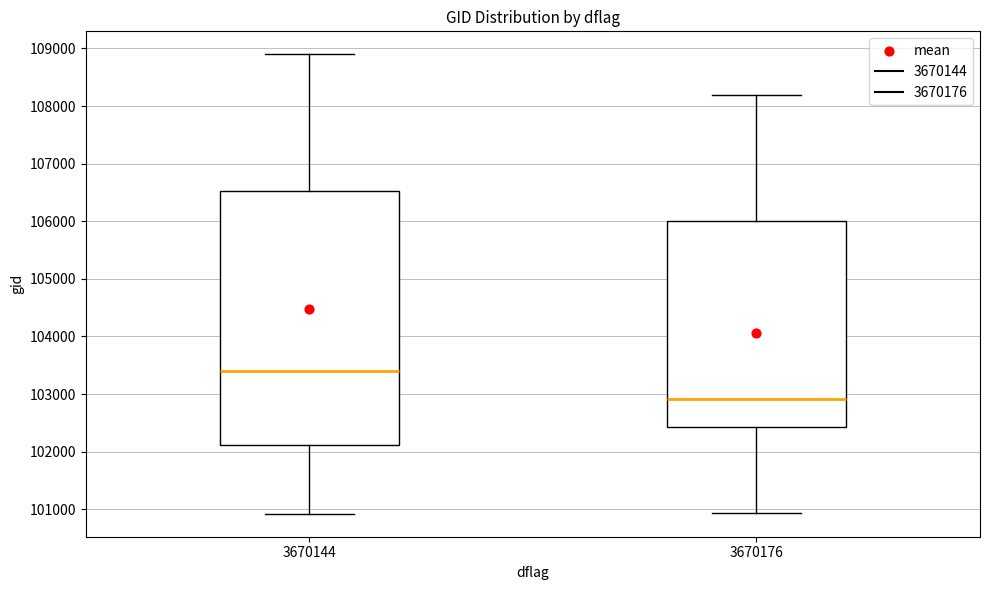

Reading left to right, transcribe this box plot: for each box, give where its median line is, the range the box spans, and where its two whiskers end, as read against the y-axis. The values are not printed on the chart, so give them approximately, as read against the axis.

3670144: median 103400, box 102100 to 106500, whiskers 100900 to 108900
3670176: median 102900, box 102400 to 106000, whiskers 100900 to 108200